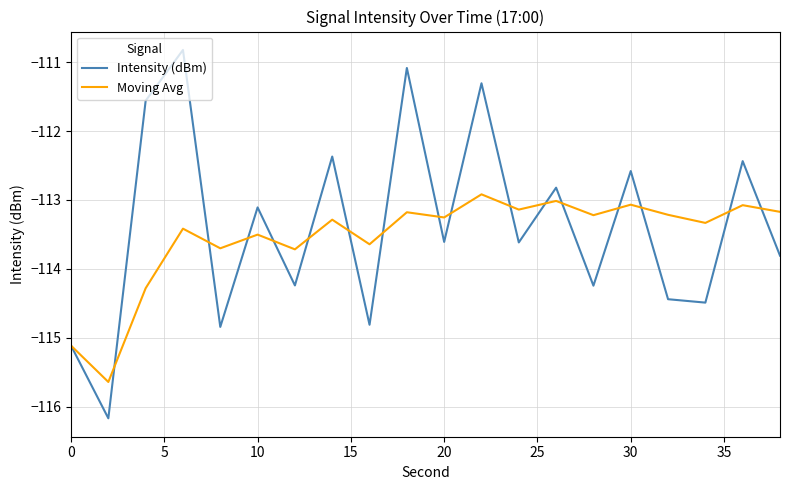

What is the maximum value shown in the chart?

-110.8